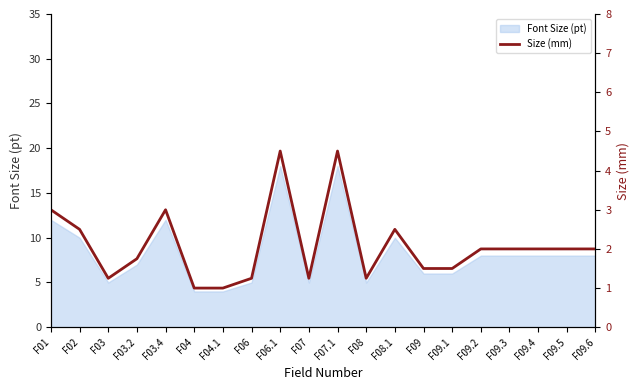

The chart shows a value of 1.8 at F03.2. True or false?

True